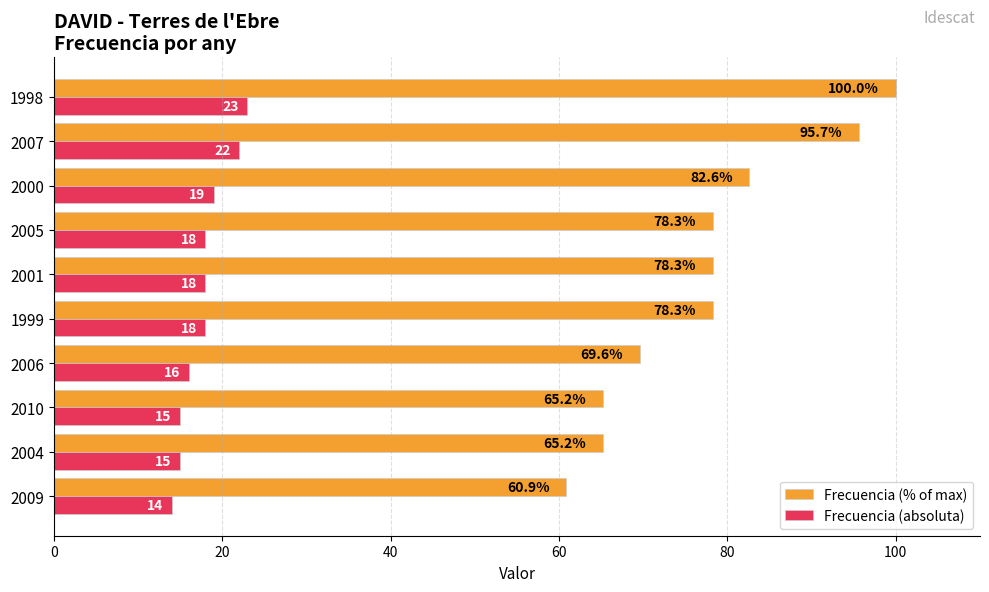

What is the minimum value for Frecuencia (% of max)?

60.9